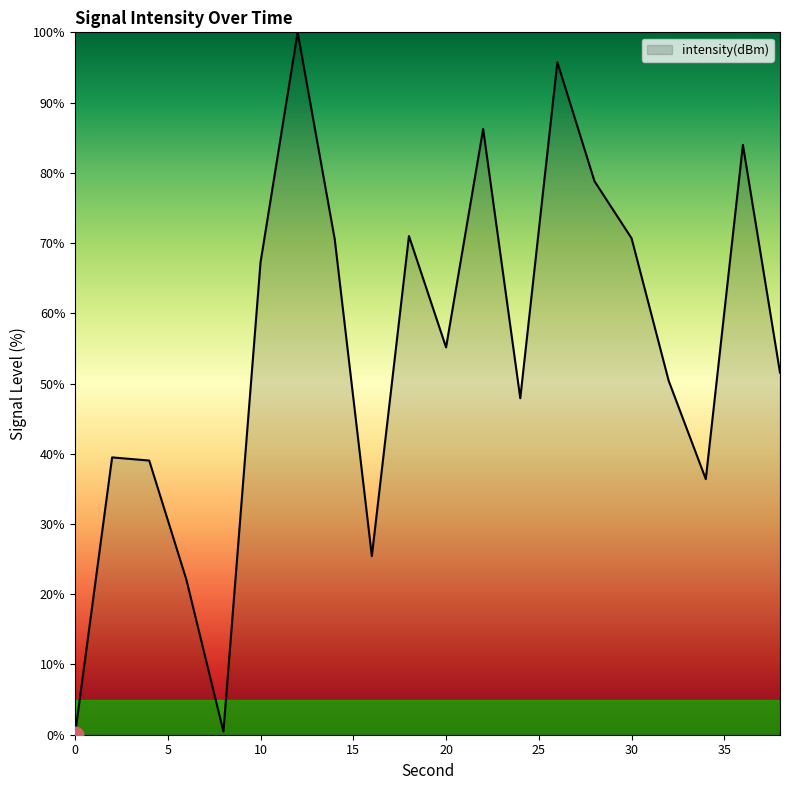

Does the chart display data point markers on the line(s)?

No